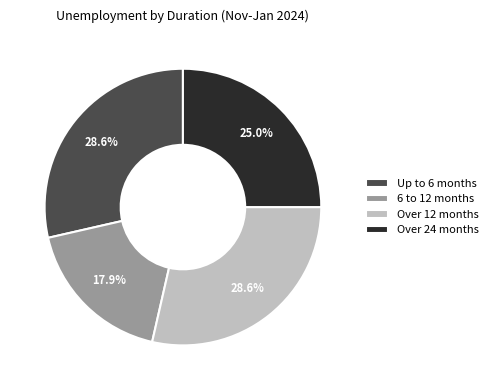

Is there any slice that represents more than half of the pie?

No